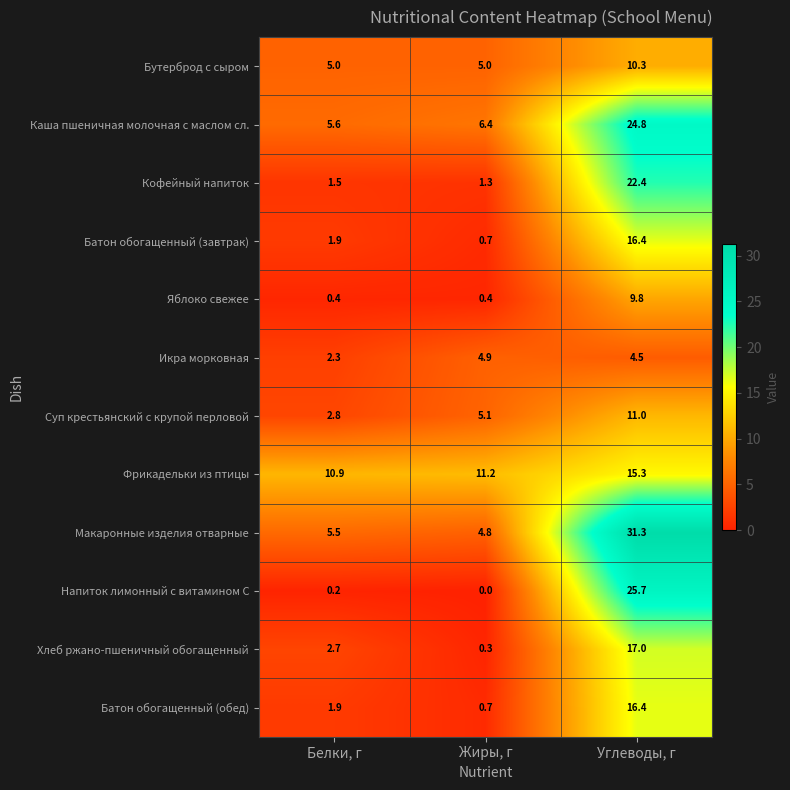

Count the number of data series in this chart.

12